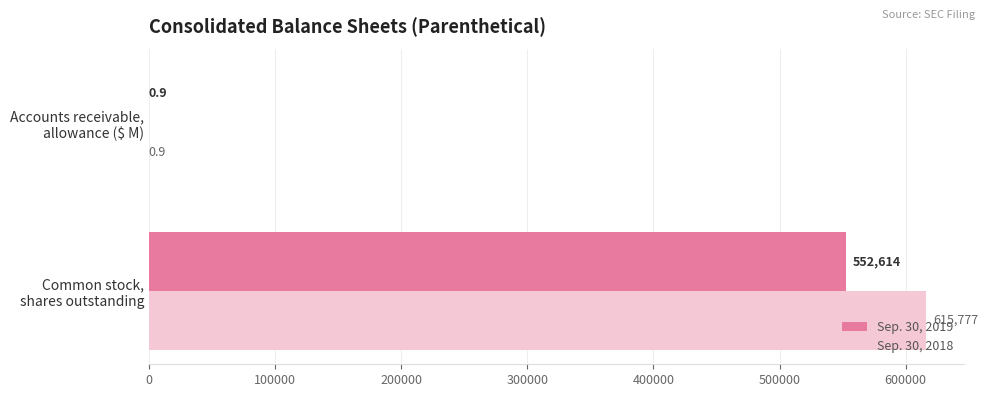

What is the maximum value shown in the chart?

615777.0